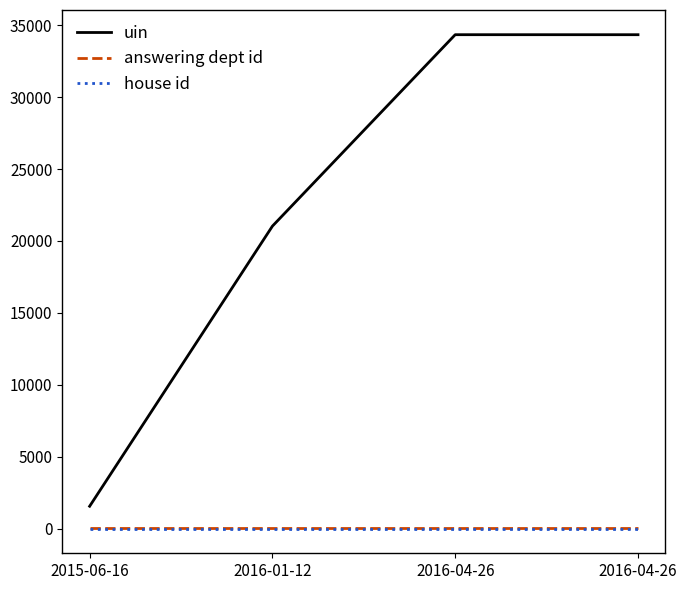

Which series has the widest spread of values?

uin